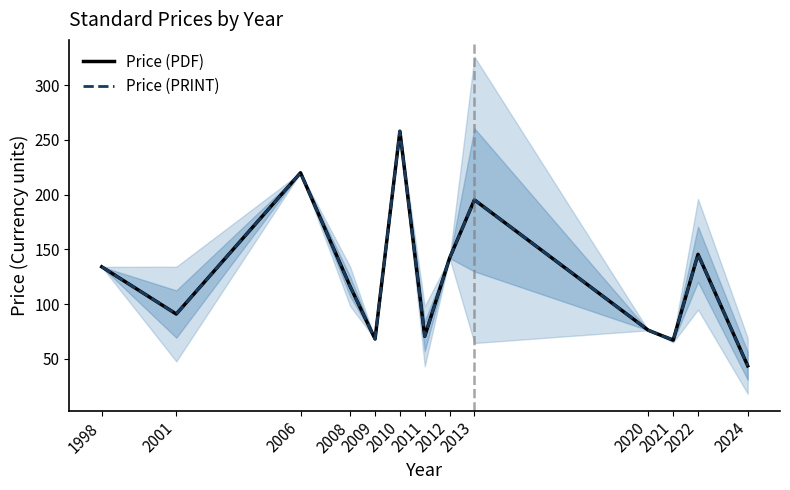

What is the average value of the Price (PDF) series?

125.1